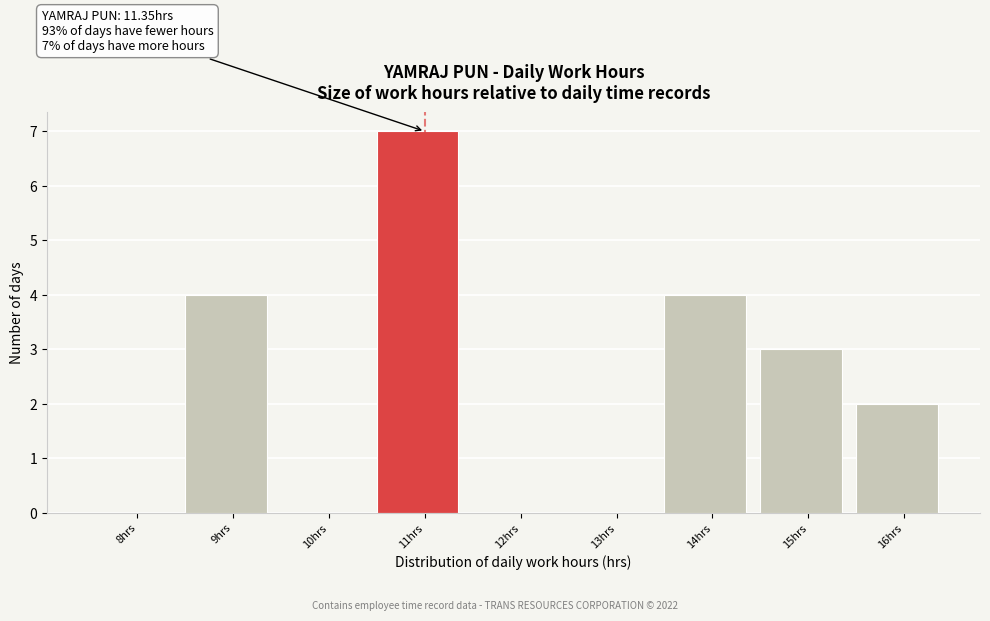

Reading left to right, list all the values displayed in this chart.

8hrs=0	9hrs=4	10hrs=0	11hrs=7	12hrs=0	13hrs=0	14hrs=4	15hrs=3	16hrs=2